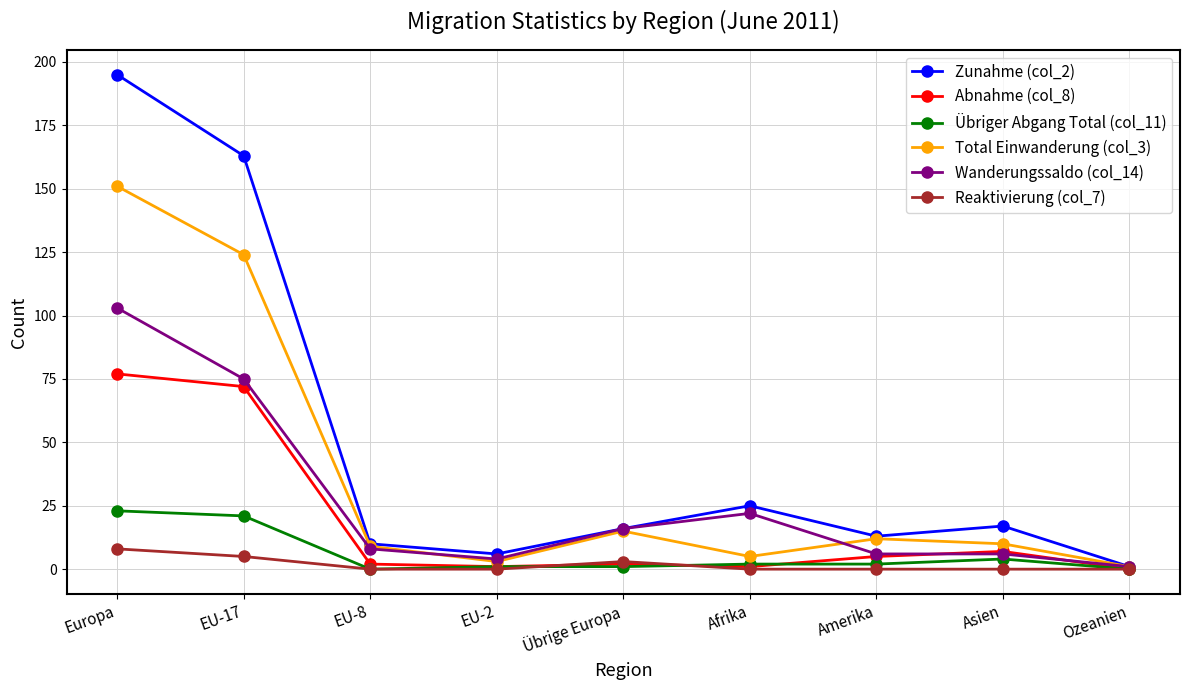

What are all the series names shown in the legend?

Zunahme (col_2), Abnahme (col_8), Übriger Abgang Total (col_11), Total Einwanderung (col_3), Wanderungssaldo (col_14), Reaktivierung (col_7)